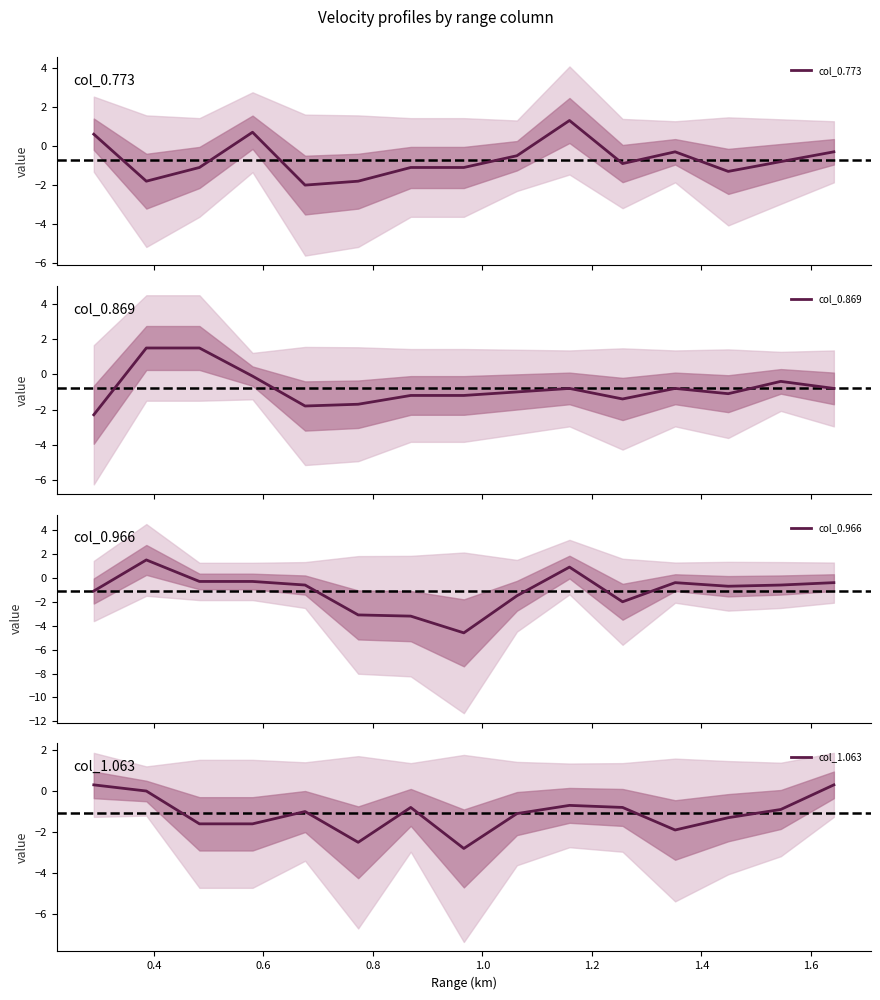

What is the maximum value for col_0.773?

1.3